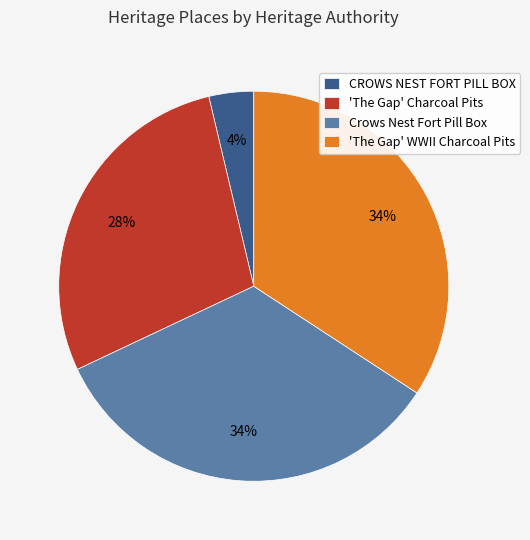

Is there any slice that represents more than half of the pie?

No